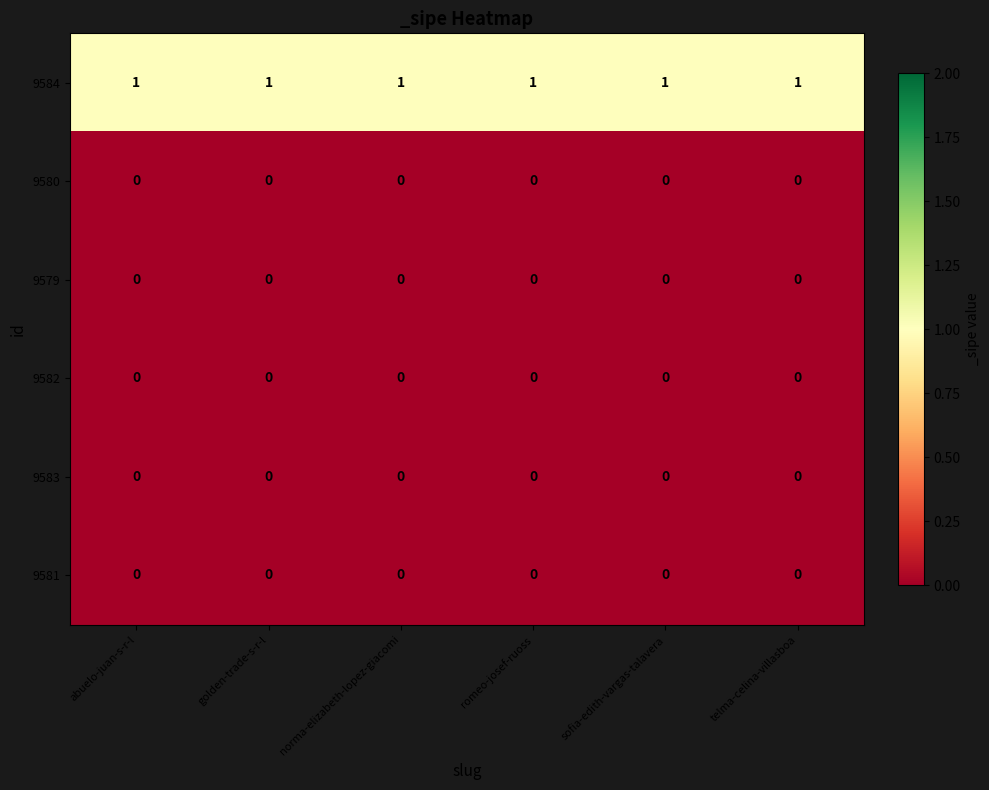

The 9584 series shows 0 at golden-trade-s-r-l. True or false?

False